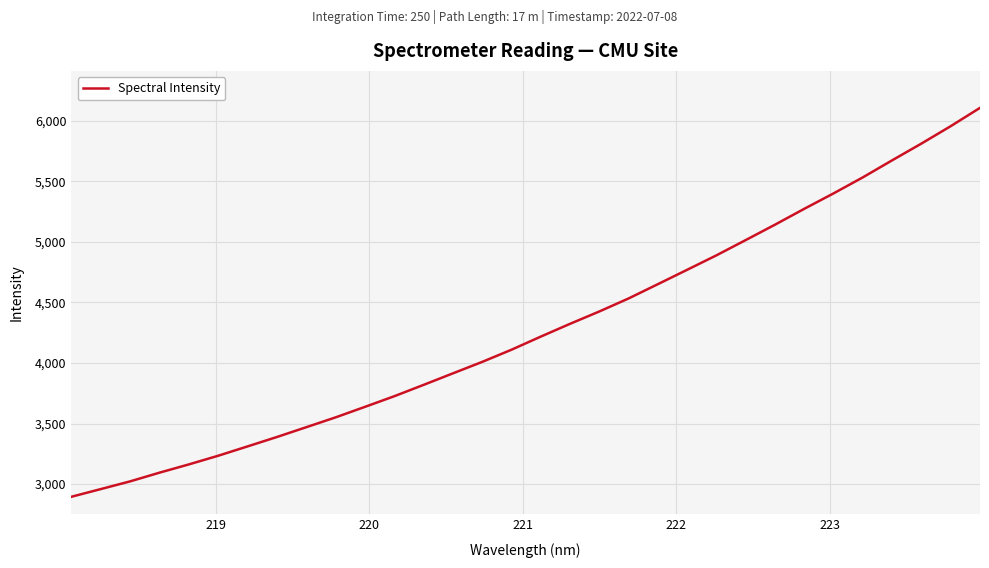

What is the maximum value shown in the chart?

6107.3